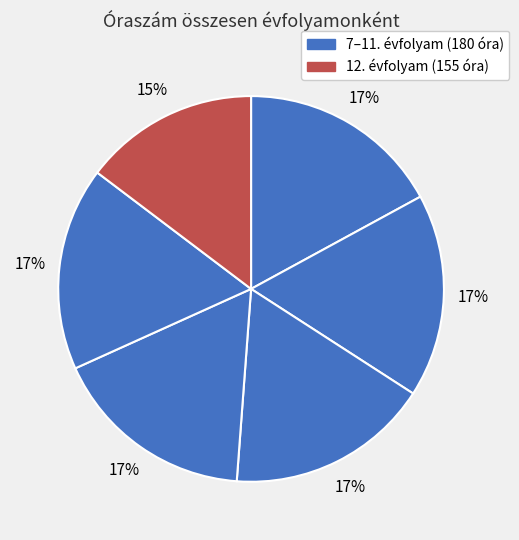

Which slice is the largest?

7.